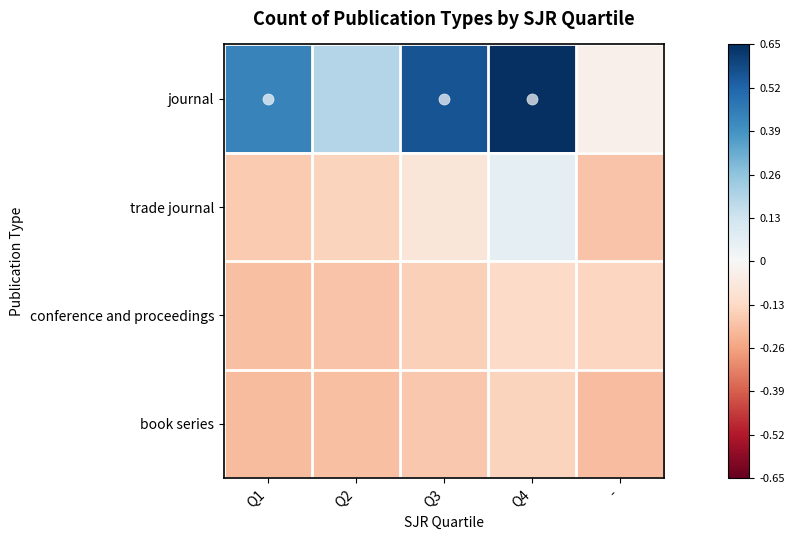

What is the smallest value displayed?

-0.2